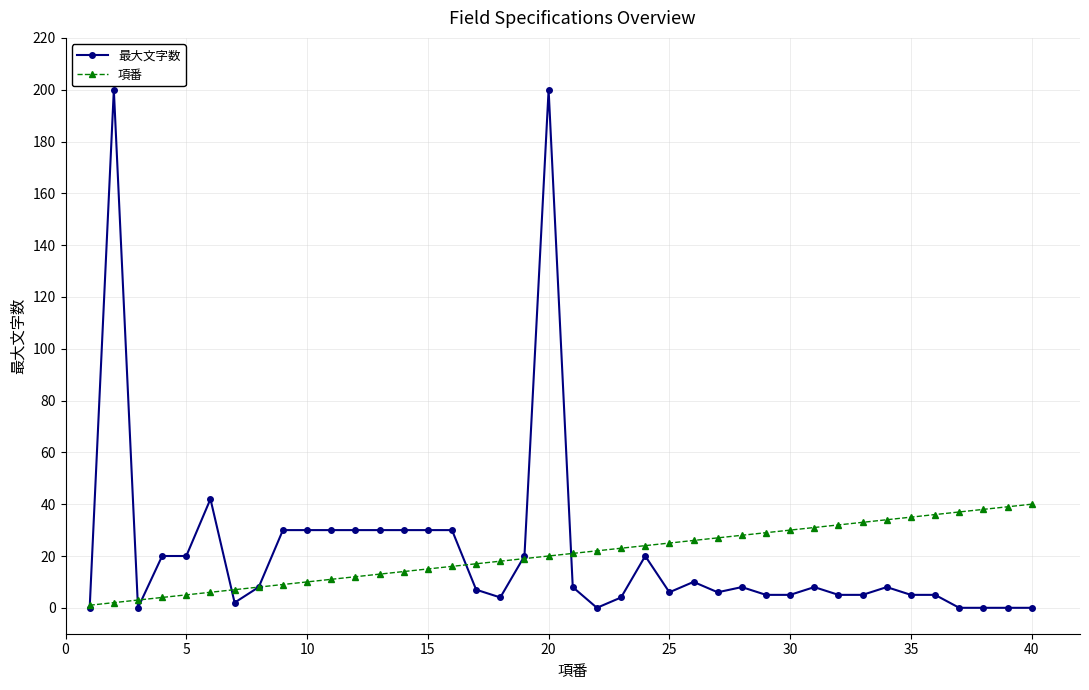

List the series in order of their peak value, lowest first.

項番, 最大文字数